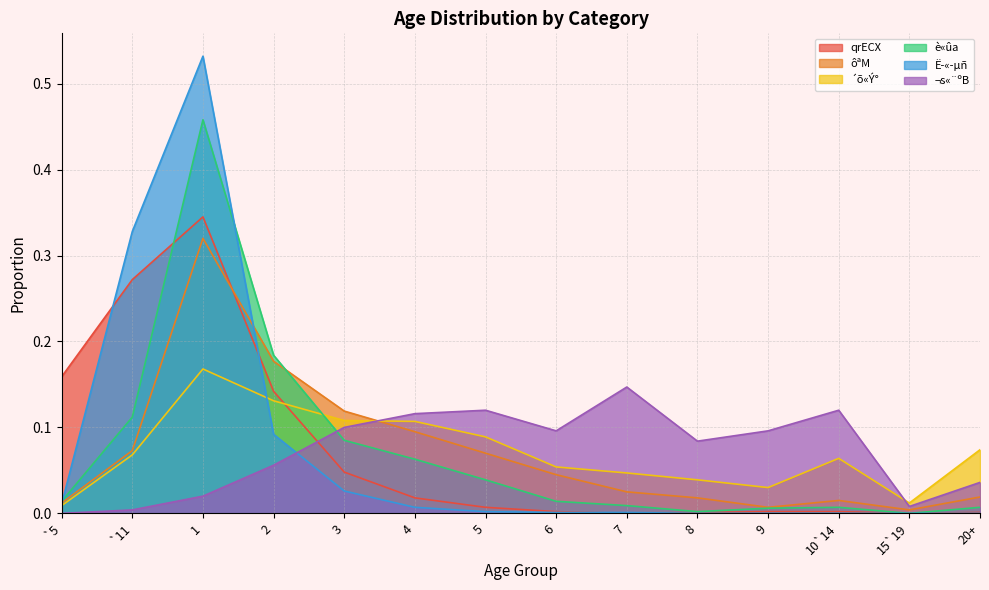

How many lines are shown in the chart?

6